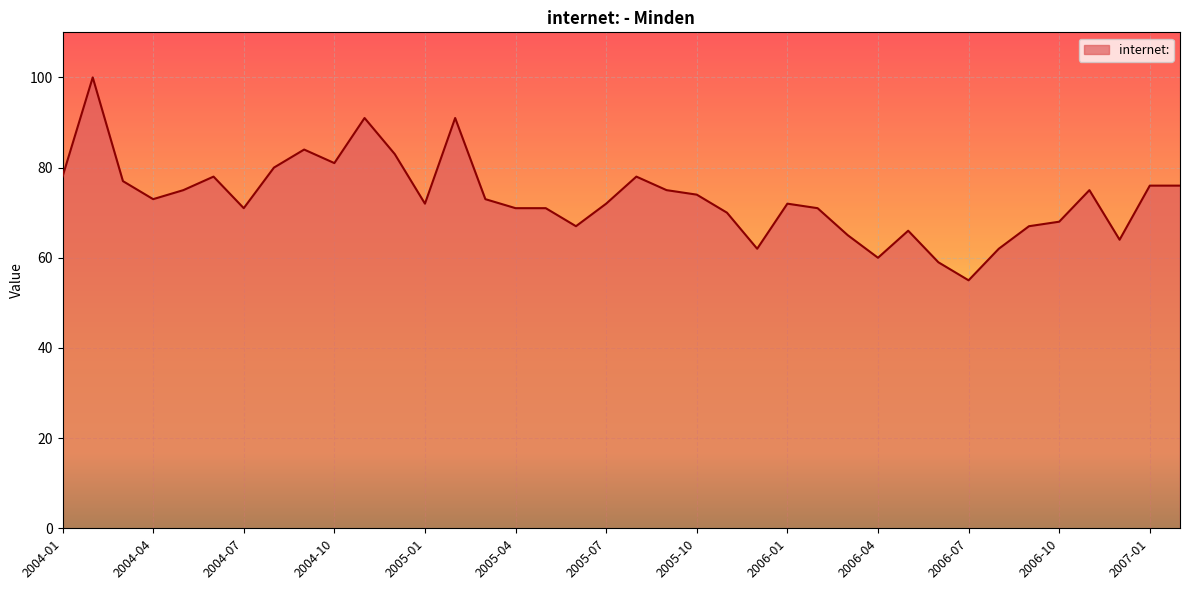

What is the difference between the maximum and minimum values?

45